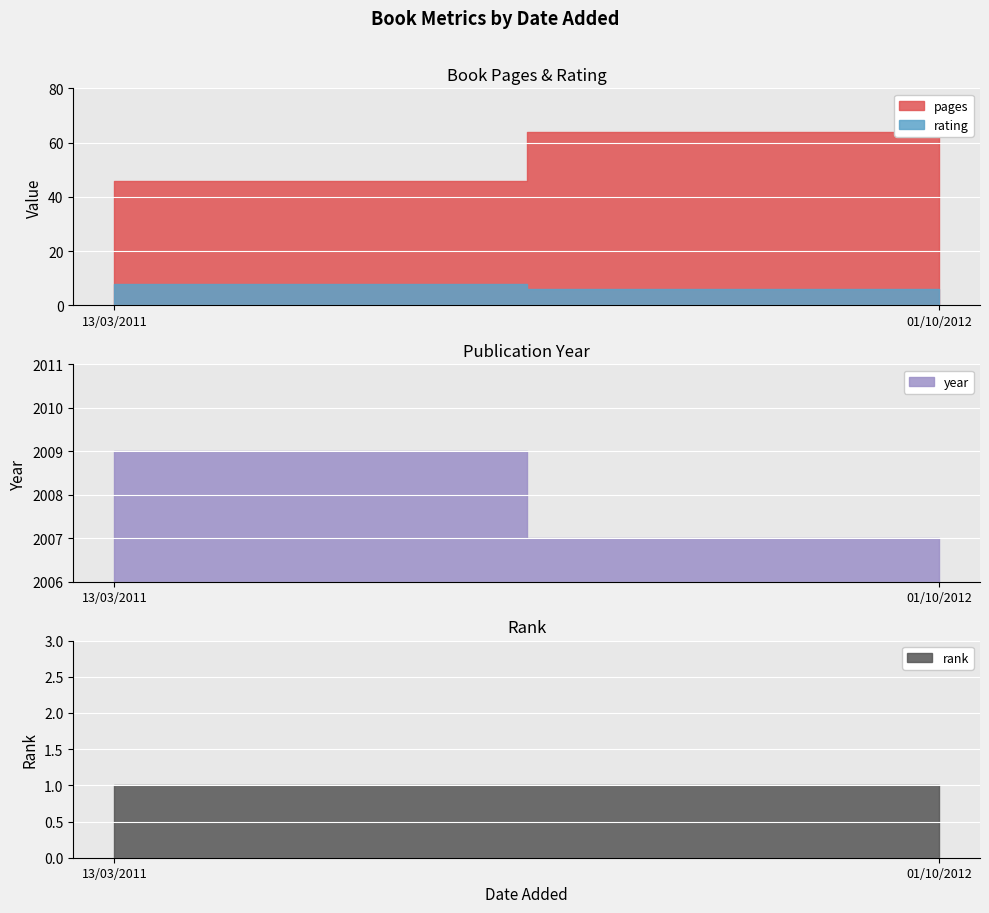

Where is year nearest to the value 2008?

13/03/2011